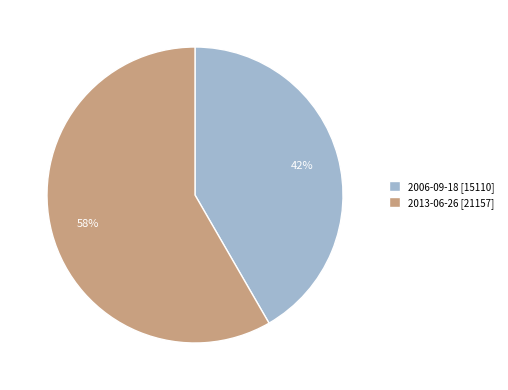

The 2006-09-18 slice represents 49% of the pie. True or false?

False